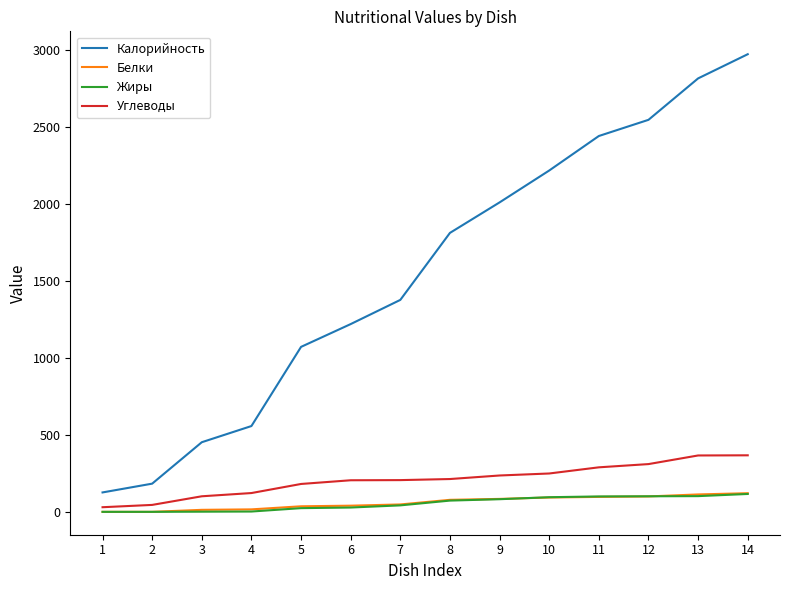

True or false: Углеводы and Калорийность cross at least once.

False